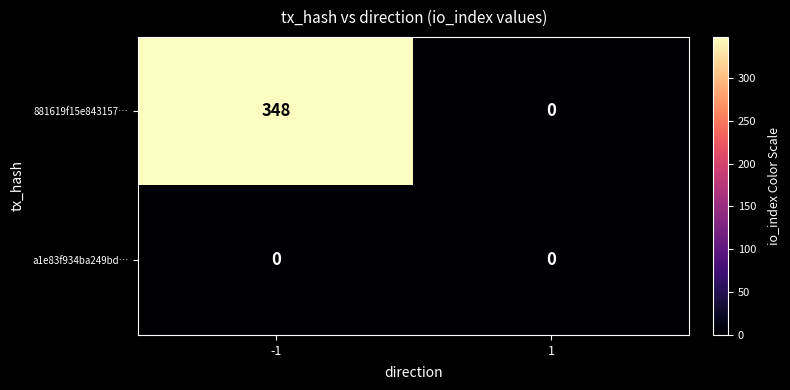

Count the number of categories in the chart.

2